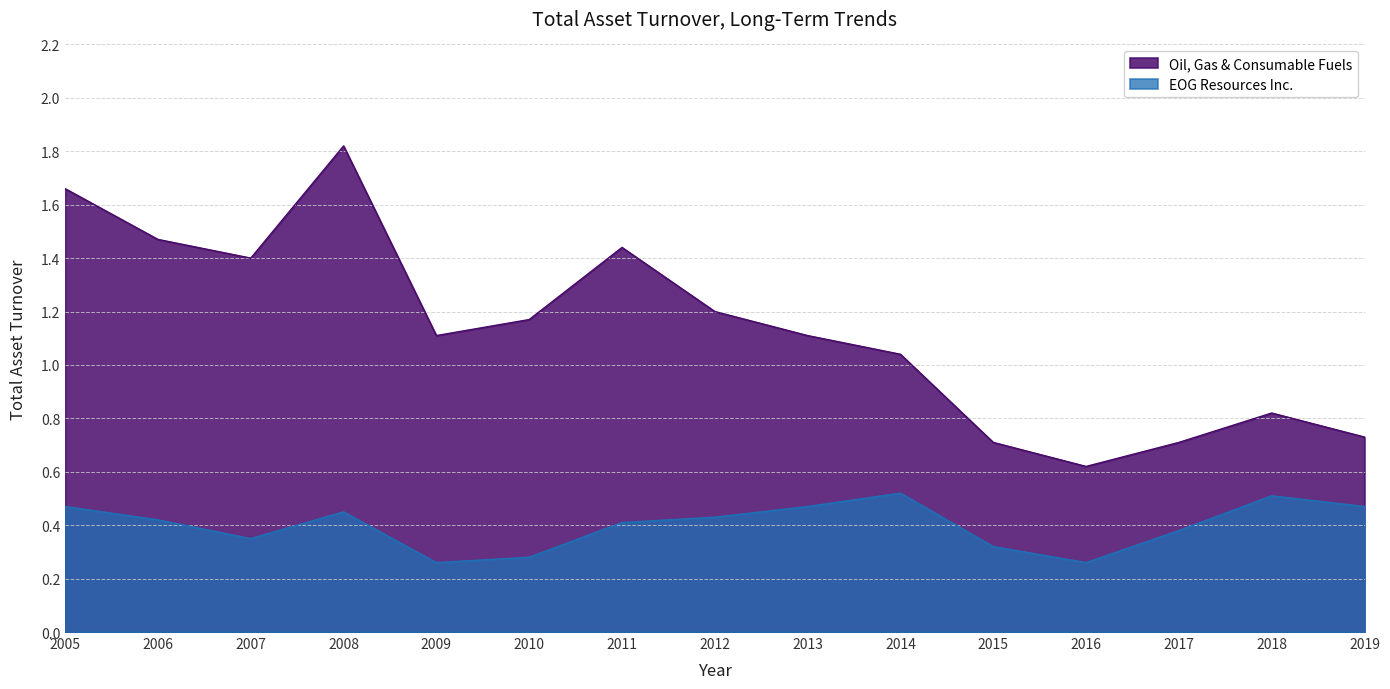

What is the sum of the Oil, Gas & Consumable Fuels values at 2015 and 2007?

2.1